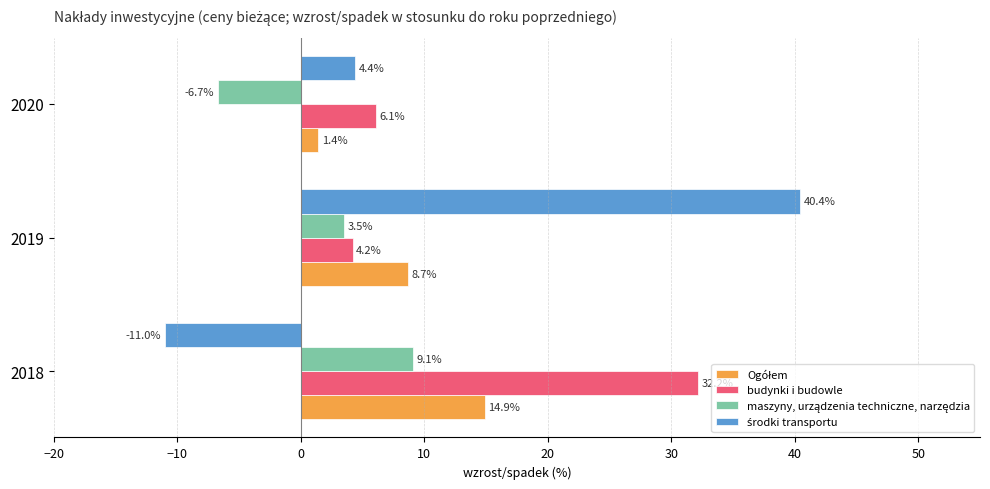

Which series changed the most between 2018 and 2020?

budynki i budowle